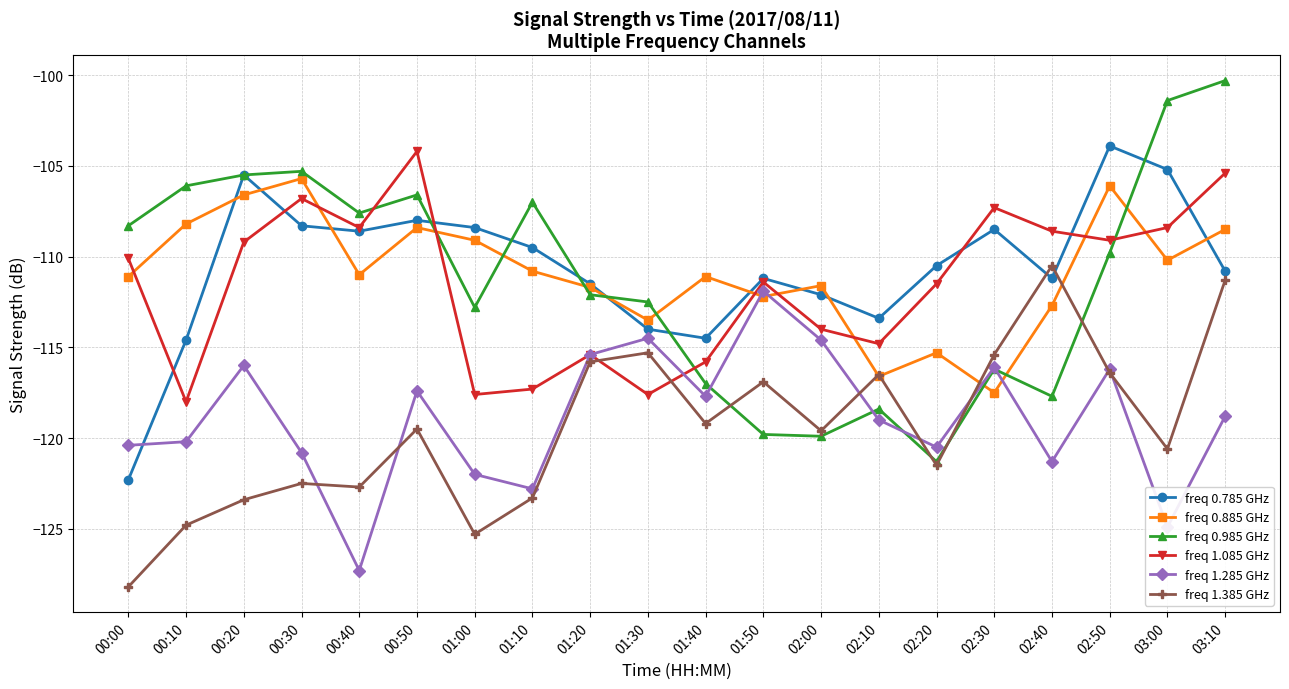

Where do freq 1.285 GHz and freq 0.985 GHz first cross each other?

01:40 and 01:50